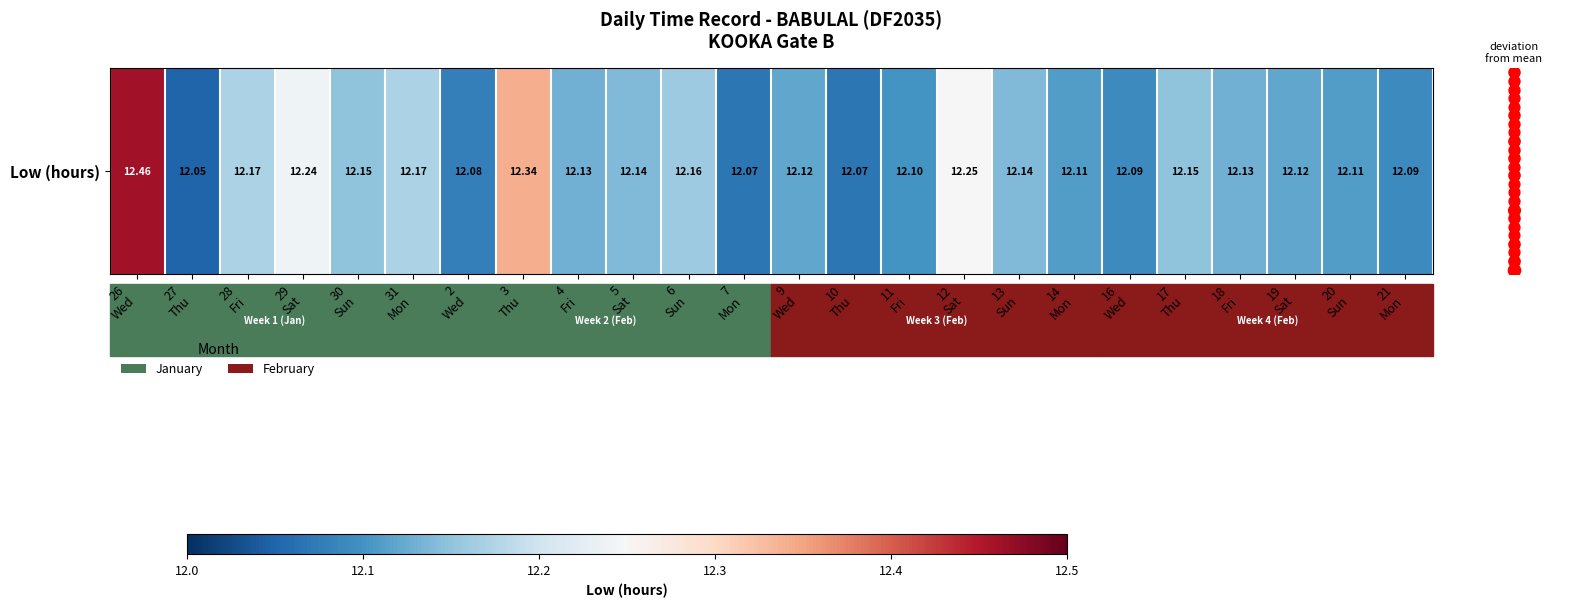

Which has a higher value, 31
Mon or 21
Mon?

31
Mon